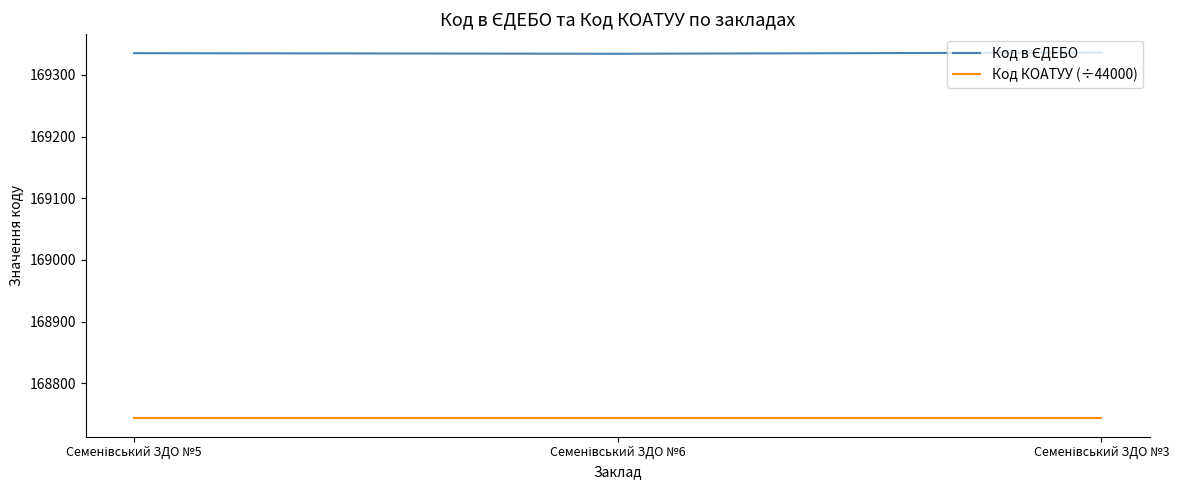

What is the maximum value shown in the chart?

169336.0